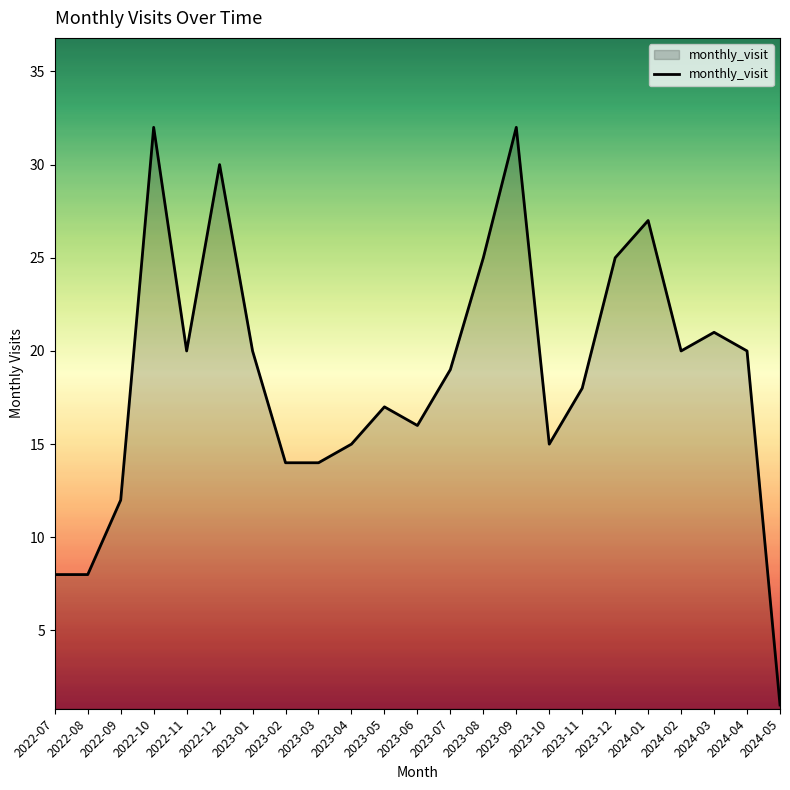

Between 2023-10 and 2022-11, which is larger?

2022-11